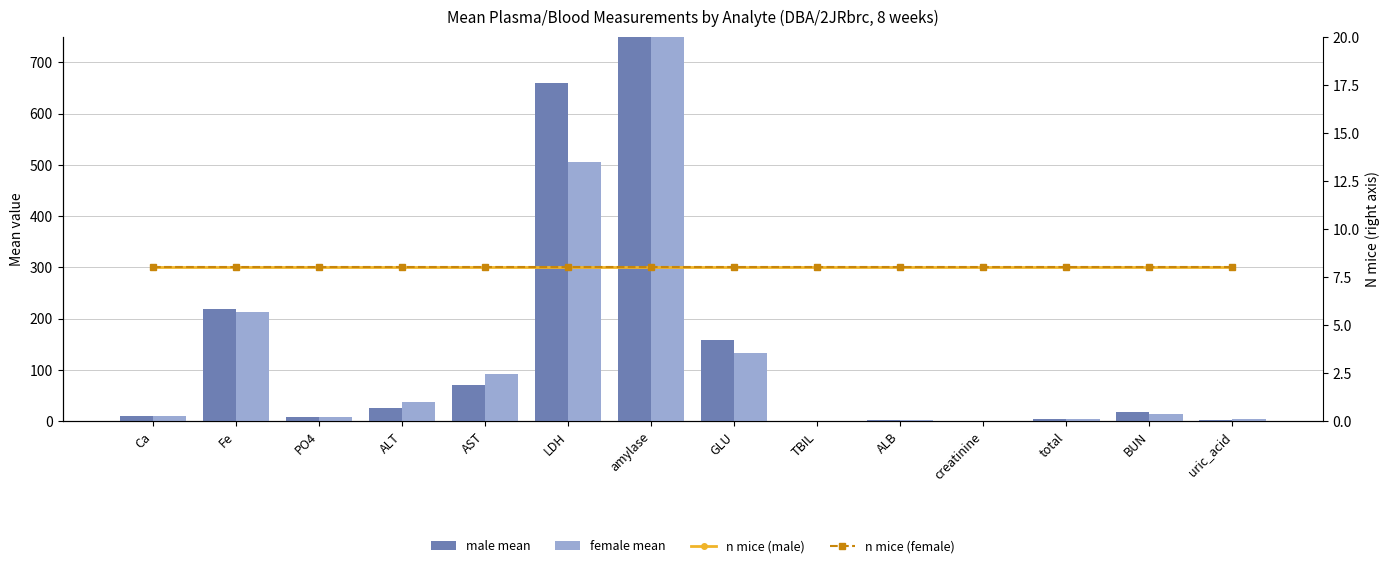

At total, list the series in order from smallest to largest.

female mean, male mean, n mice (male), n mice (female)